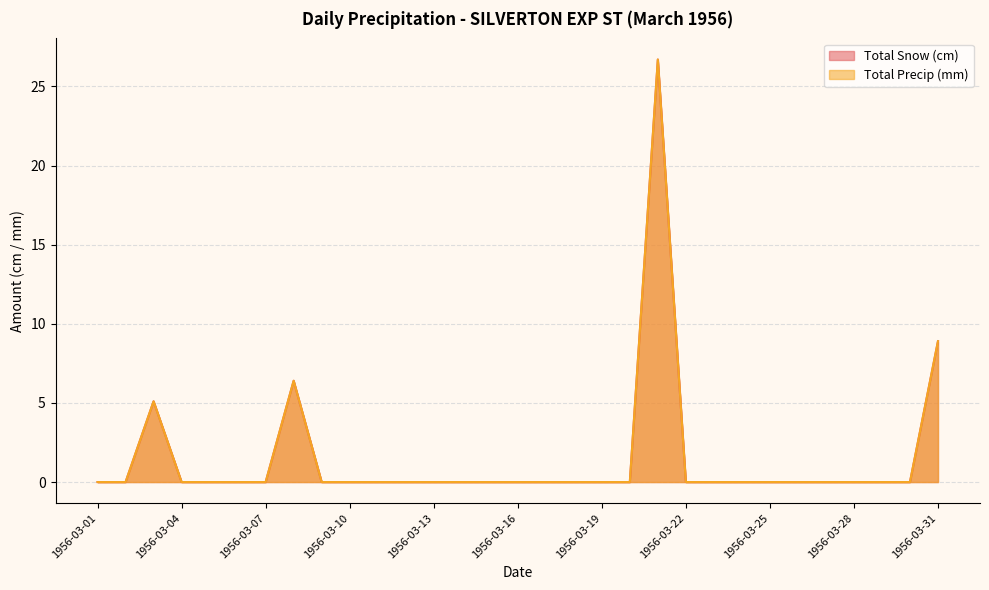

At which label is Total Snow (cm) closest to 13?

1956-03-31